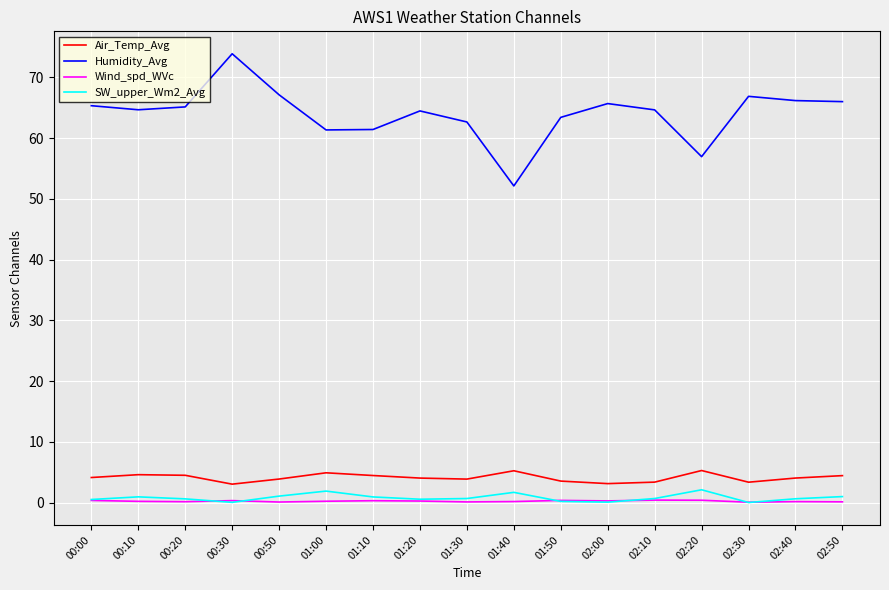

Read the Humidity_Avg value at 01:30.

62.7